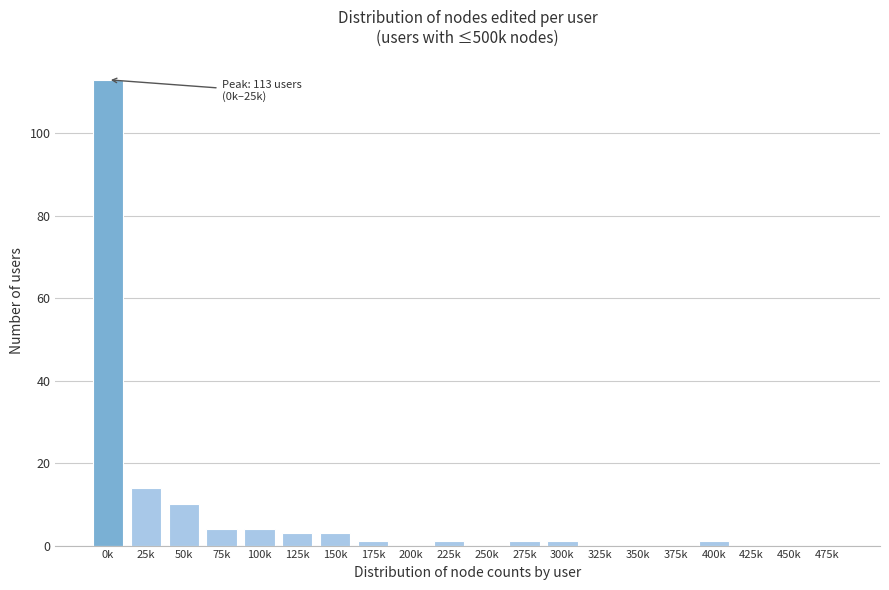

Reading right to left, transcribe all the data shown in this chart.

475k=0	450k=0	425k=0	400k=1	375k=0	350k=0	325k=0	300k=1	275k=1	250k=0	225k=1	200k=0	175k=1	150k=3	125k=3	100k=4	75k=4	50k=10	25k=14	0k=113